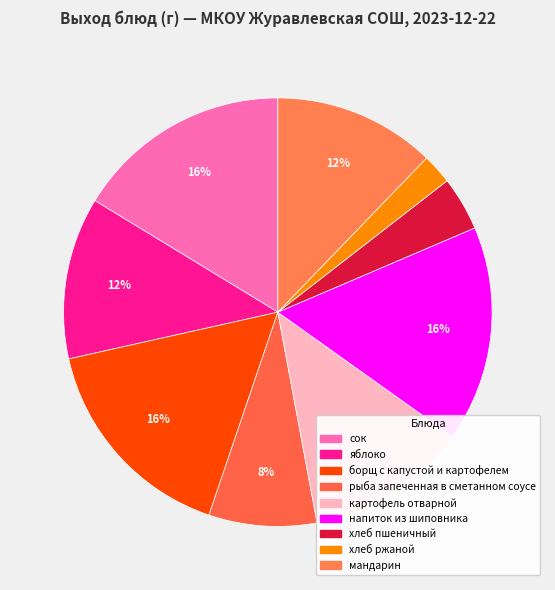

How many segments does this pie chart have?

9